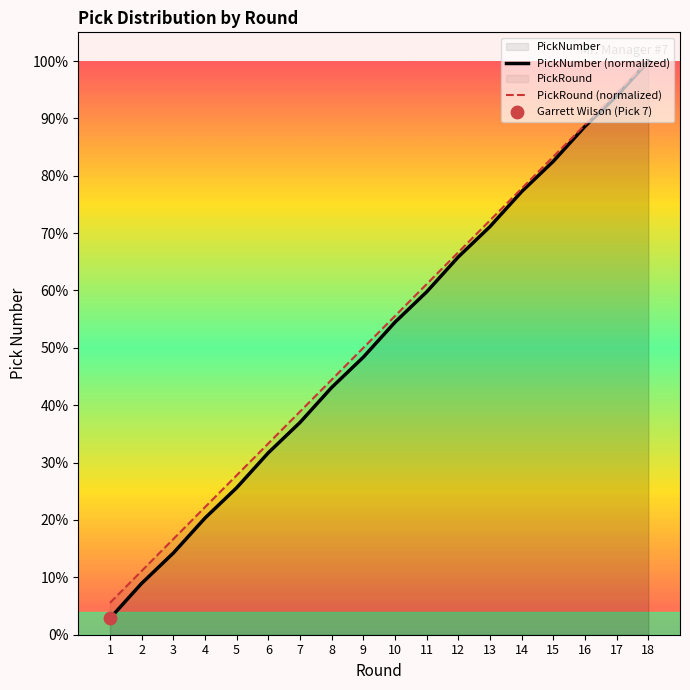

Is the value of PickNumber at 15 greater than the value of PickRound at 15?

No